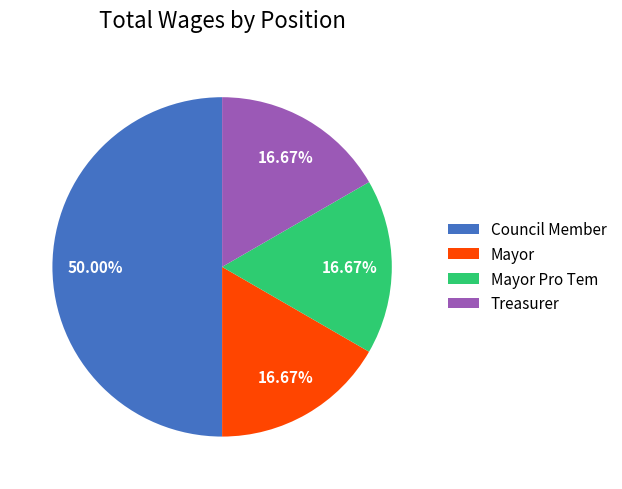

Is Mayor Pro Tem the majority of the pie?

No